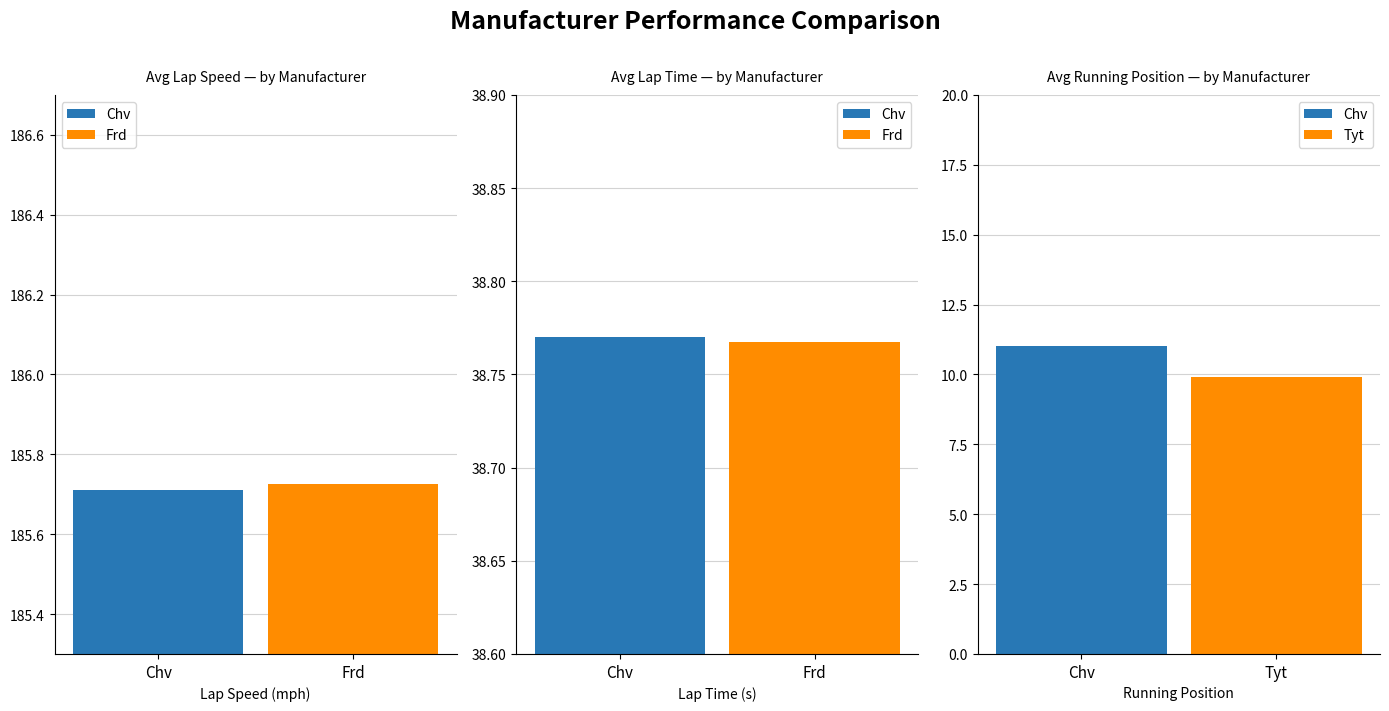

Which series has the largest total across all categories?

avg_lap_speed